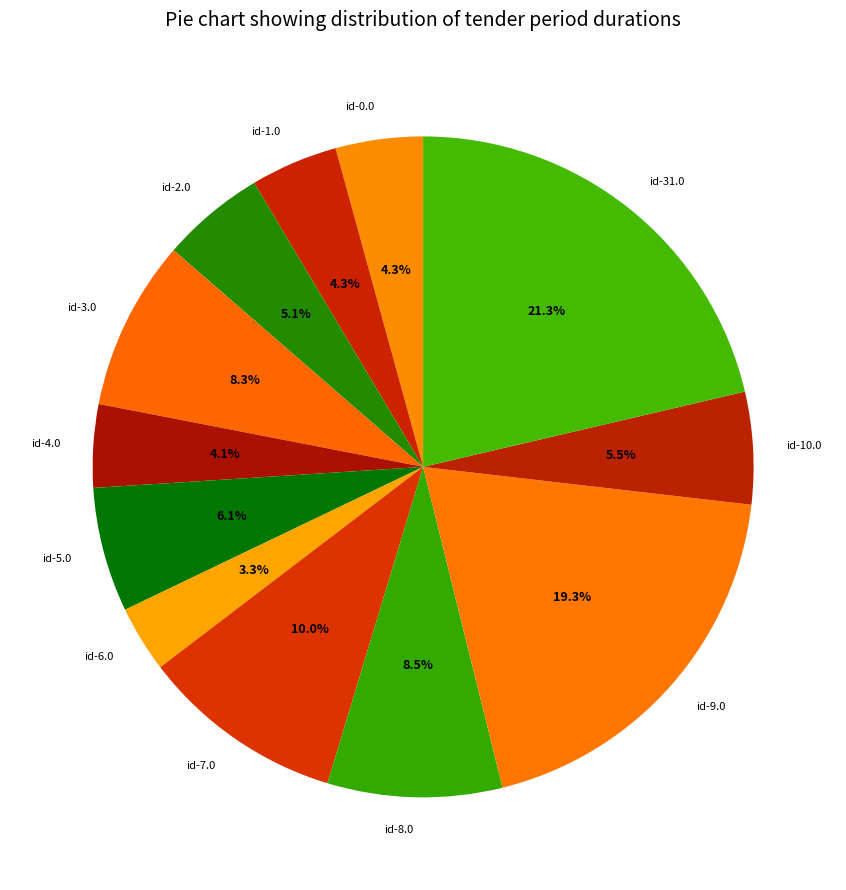

What percentage is the id-9.0 slice, to the nearest percent?

19%